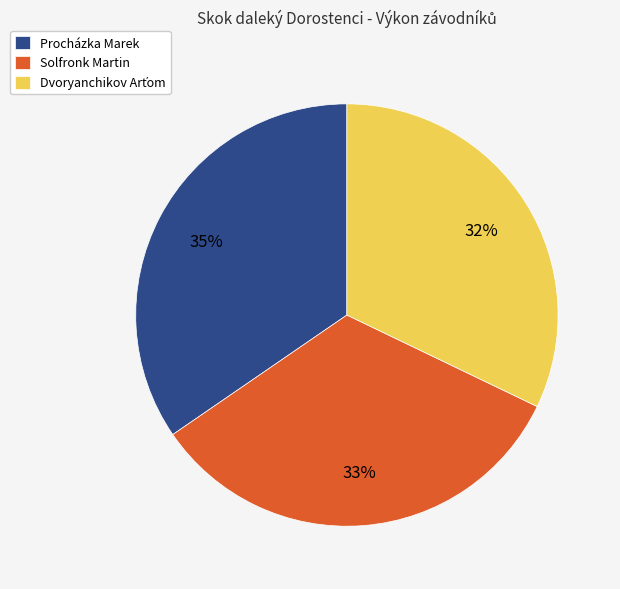

Is the sum of Procházka Marek and Solfronk Martin greater than half?

Yes